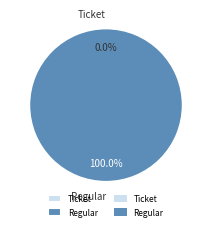

Which category has the biggest portion of the pie?

Regular